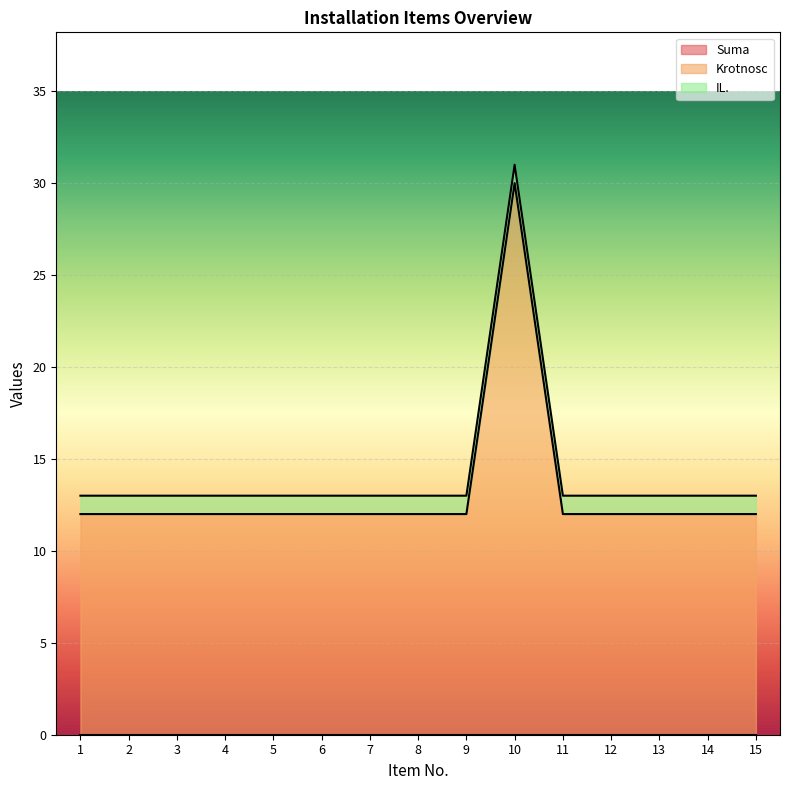

At which category is the sum across all series the highest?

10